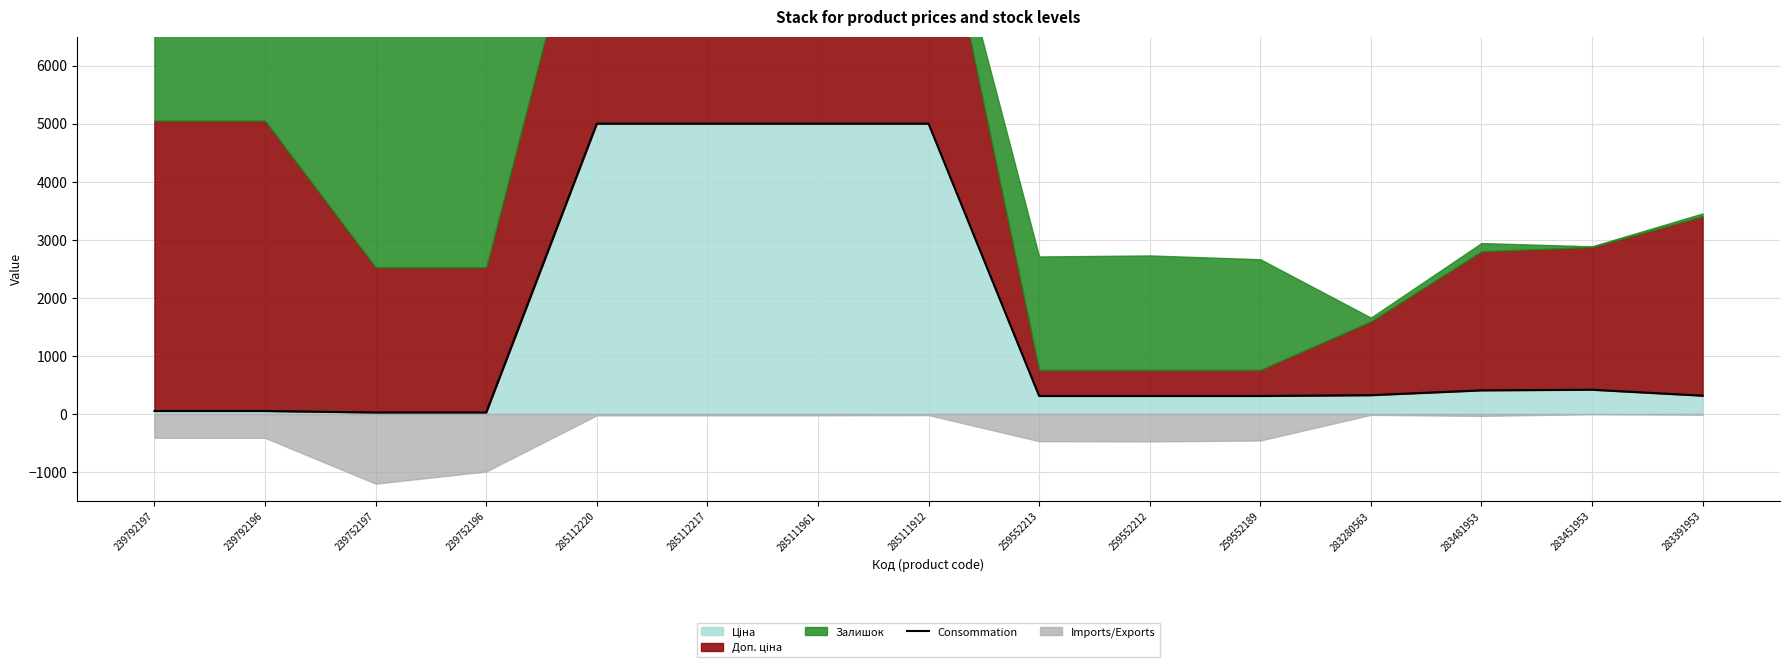

What is the value of the 3rd point from the left?

25.5